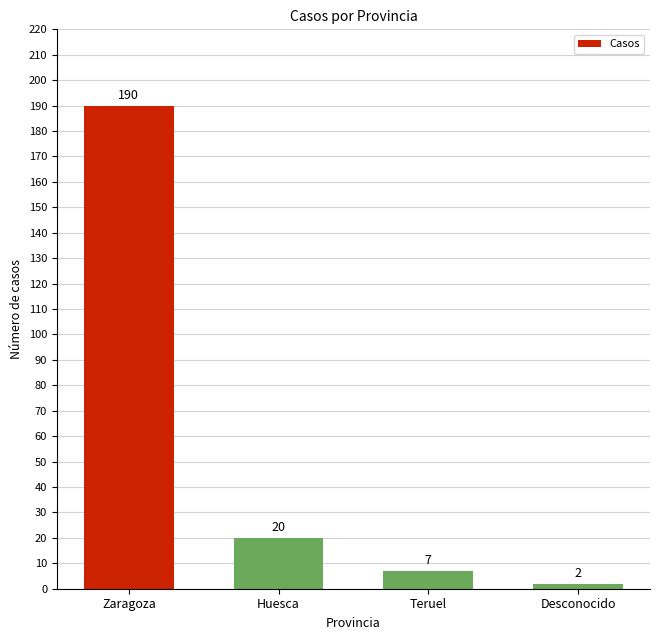

Reading left to right, transcribe all the data shown in this chart.

Zaragoza=190	Huesca=20	Teruel=7	Desconocido=2